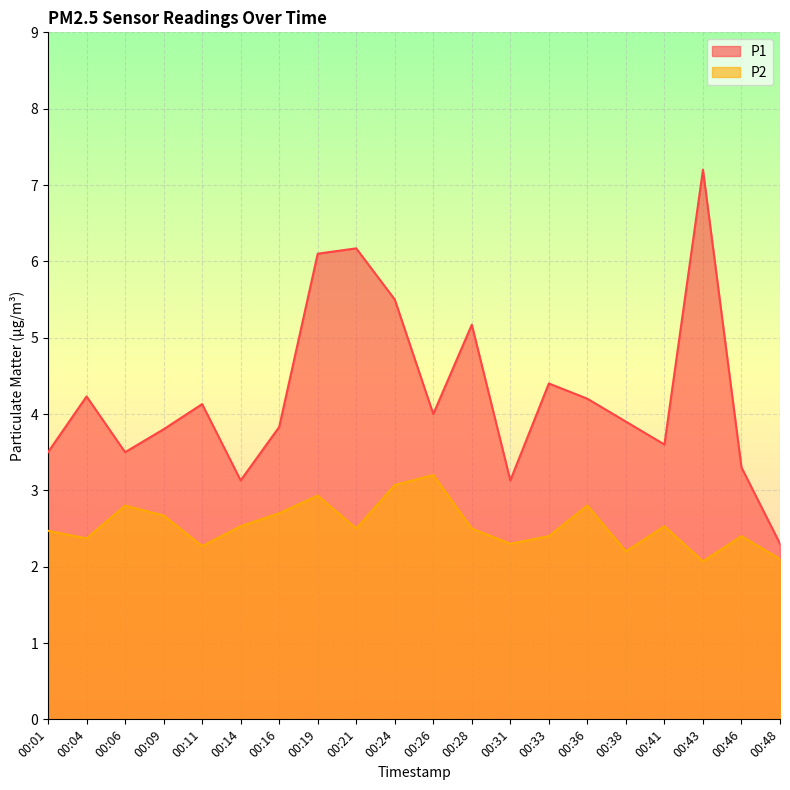

Which series has the widest spread of values?

P1